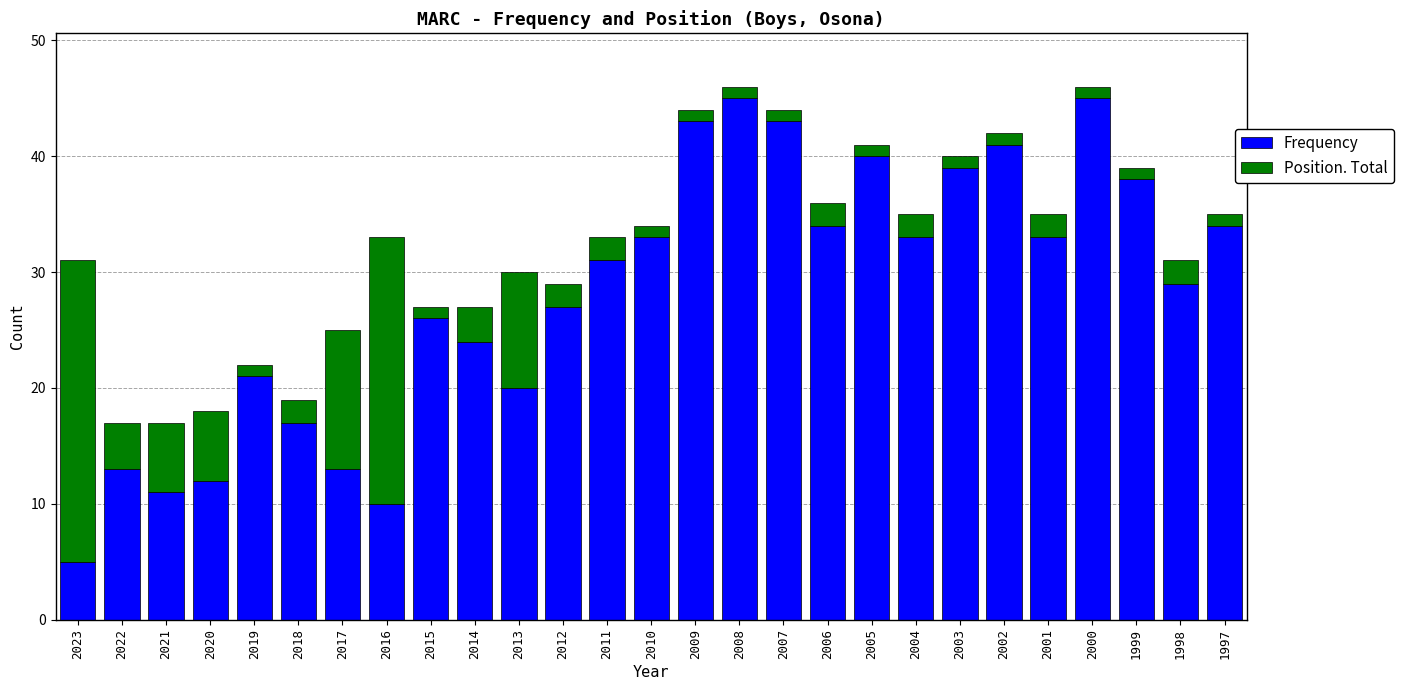

What is the lowest value of the Frequency series?

5